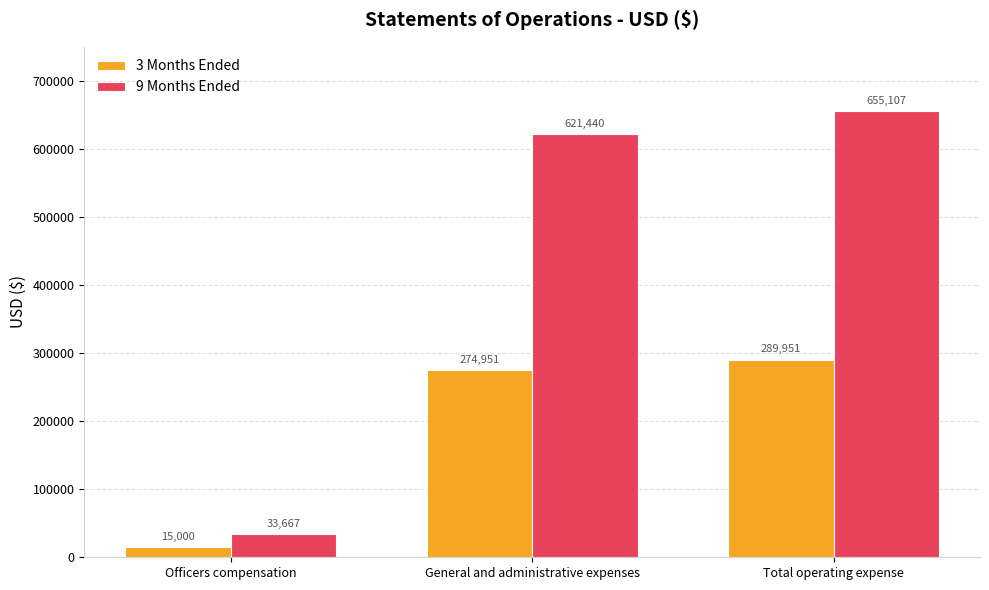

Reading right to left, list all the values displayed in this chart.

3 Months Ended: Total operating expense=289951	General and administrative expenses=274951	Officers compensation=15000
9 Months Ended: Total operating expense=655107	General and administrative expenses=621440	Officers compensation=33667